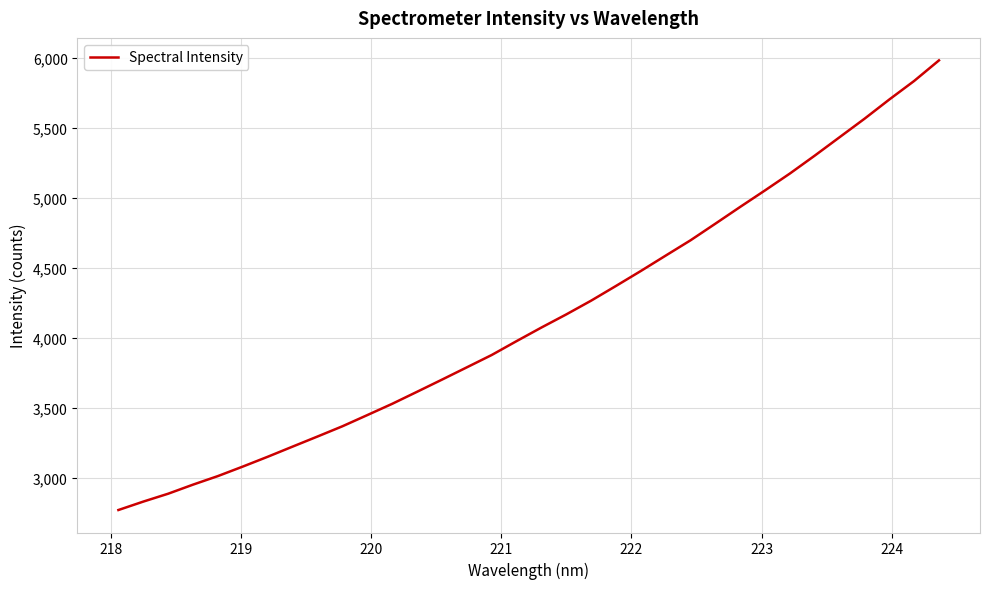

What is the sum of all values?

140899.7